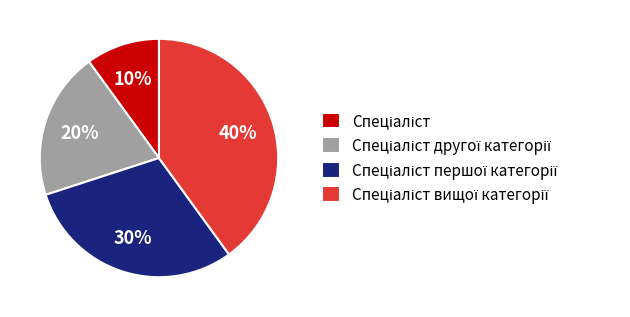

Does any single category account for the majority?

No